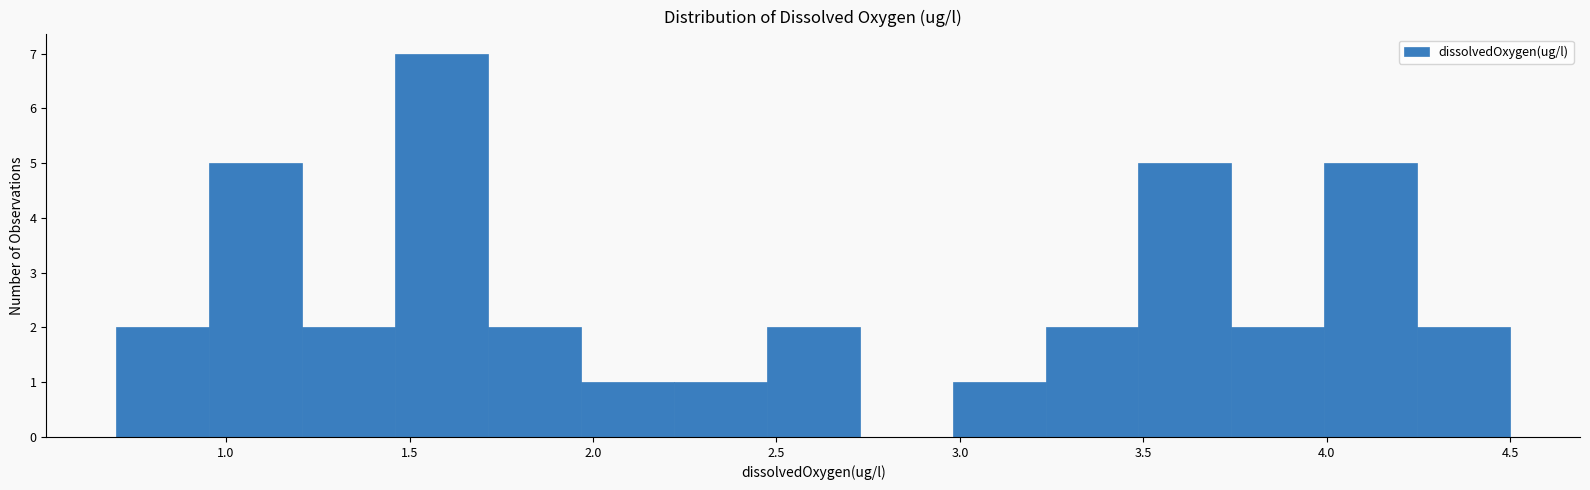

What is the height of the bar covering 3.00 to 3.25 on the x-axis? Neither the bar edges nor the heights are printed on the chart, so give them approximately, as read against the axes.

1